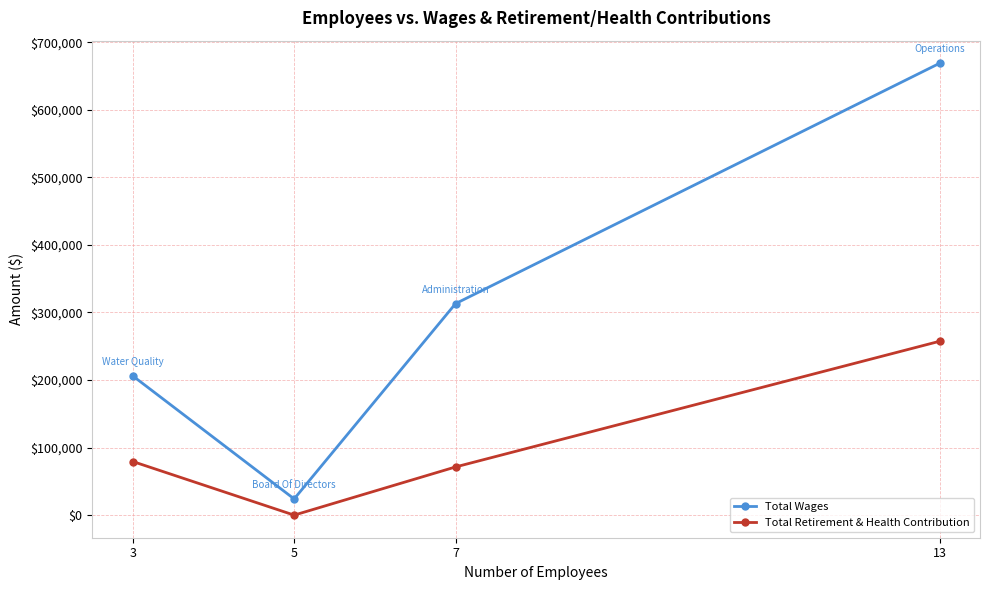

Reading left to right, what are all the values shown in this chart?

Total Wages: 206133	24000	313099	669004
Total Retirement & Health Contribution: 79376	0	71329	257419